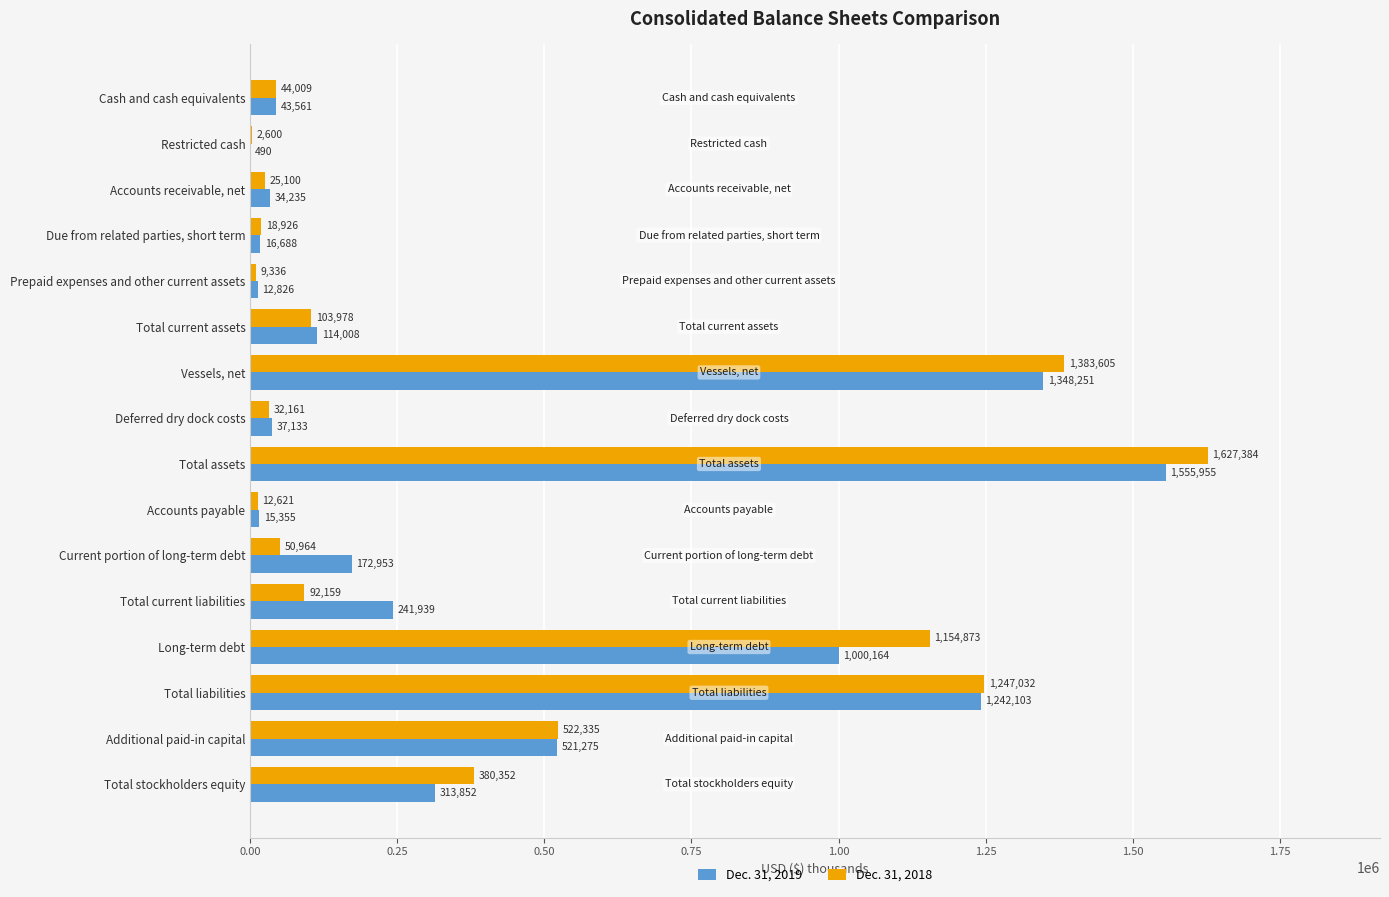

Which series has the largest range (max minus min)?

Dec. 31, 2018